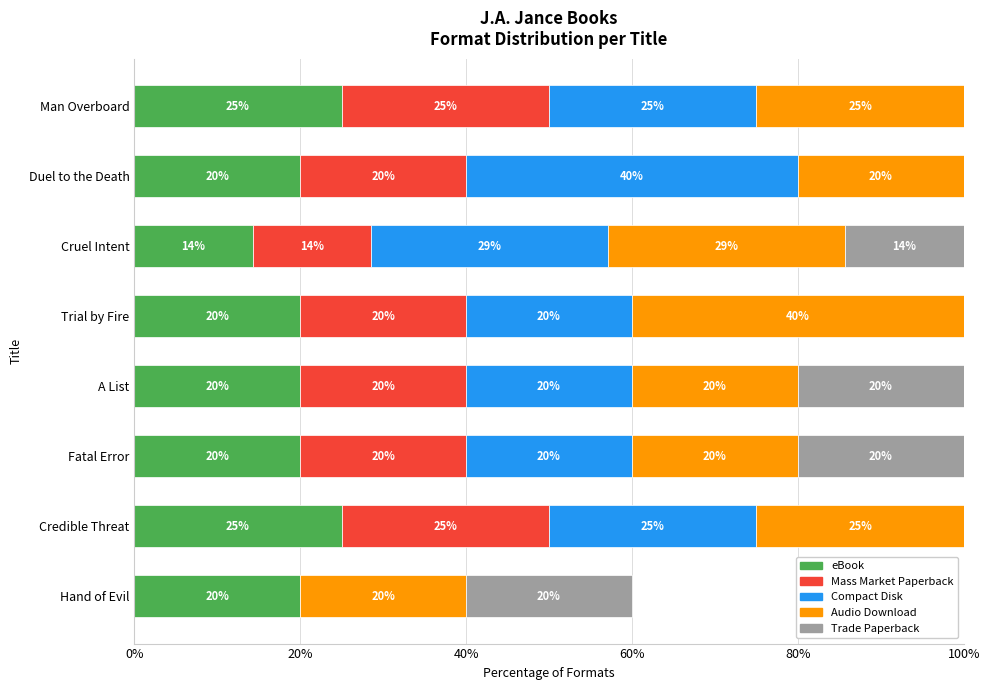

True or false: eBook has a value of 7.4 at Cruel Intent.

False